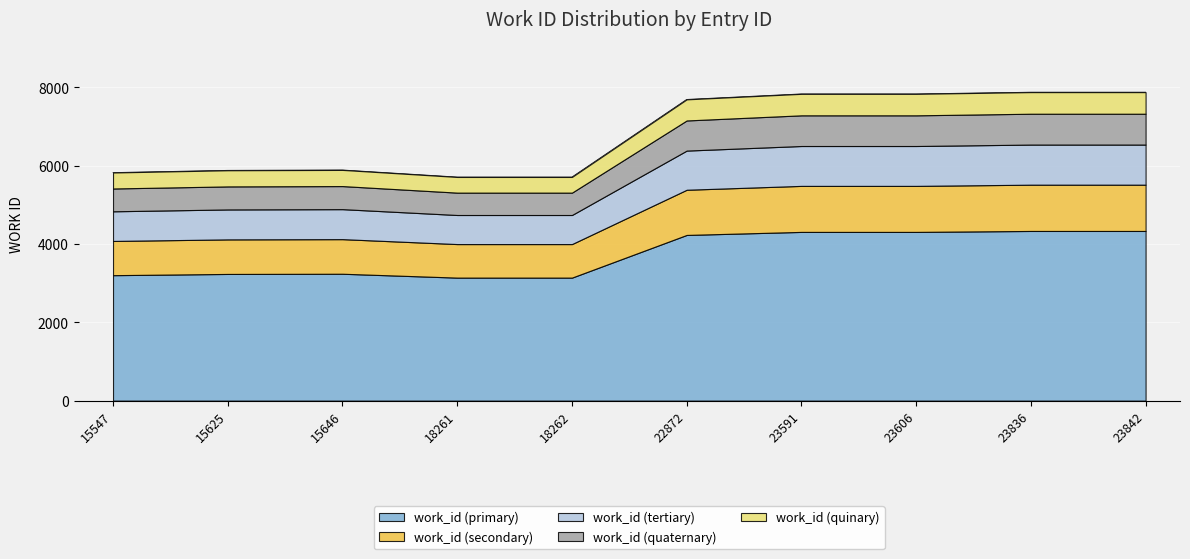

At which category does the chart reach its peak across all series?

23836